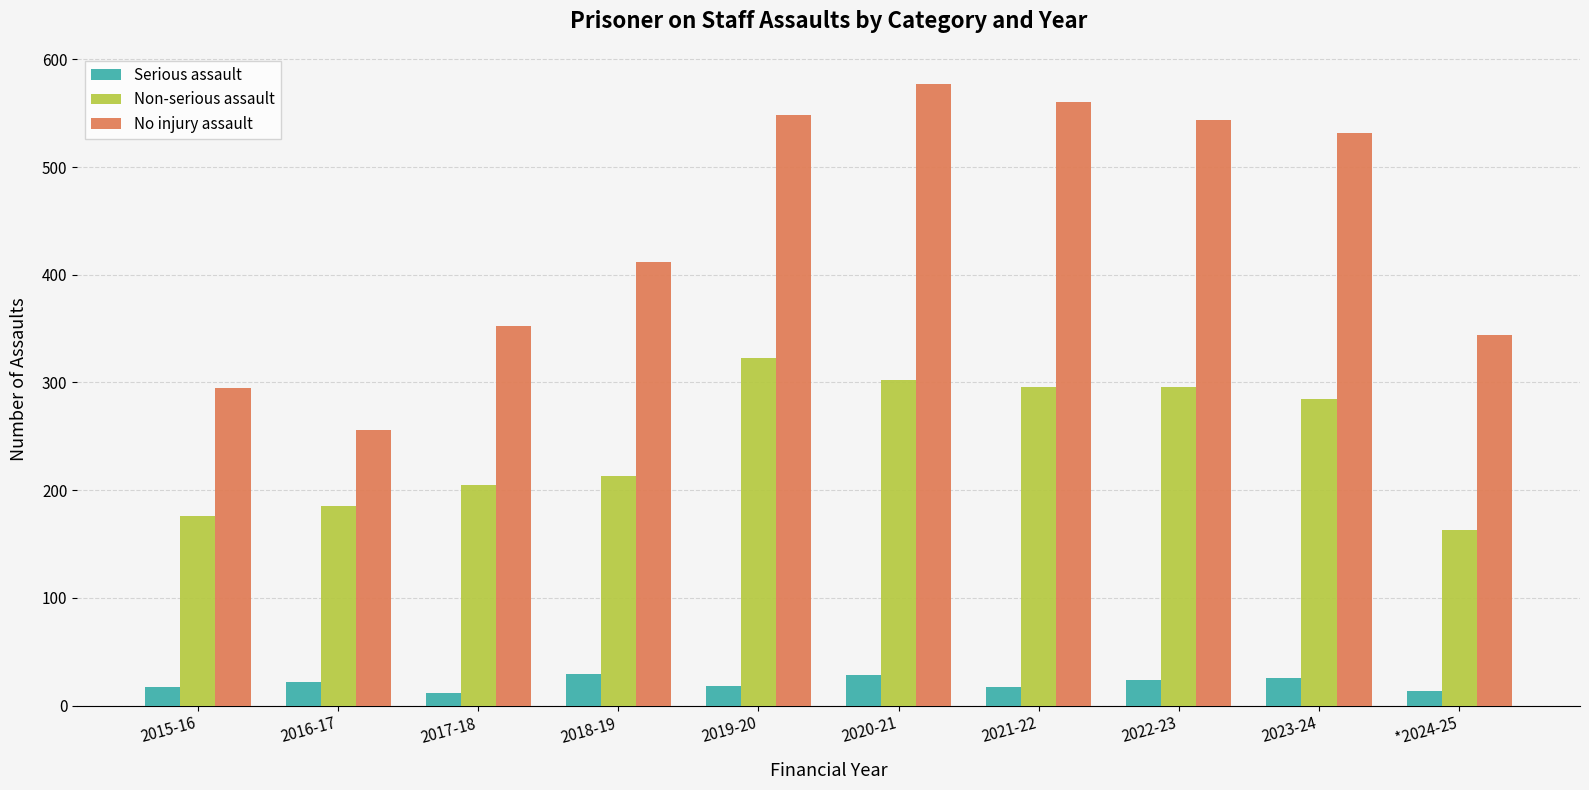

Which series has the widest spread of values?

No injury assault